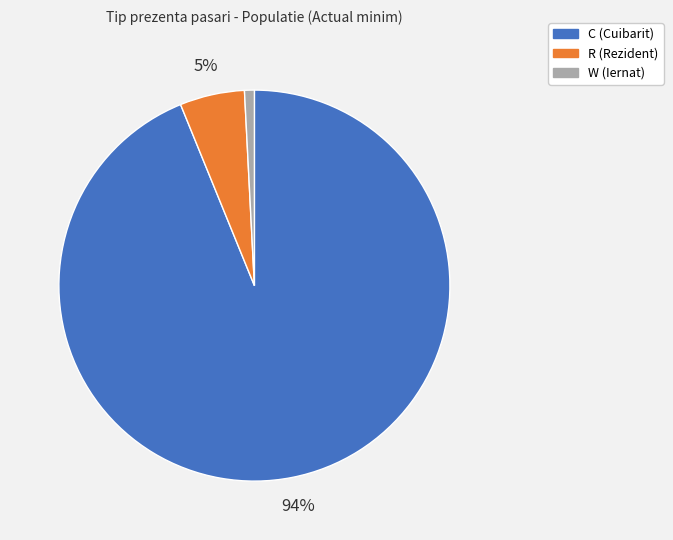

To the nearest percent, what is the difference between the largest and smallest slice percentages?

93%